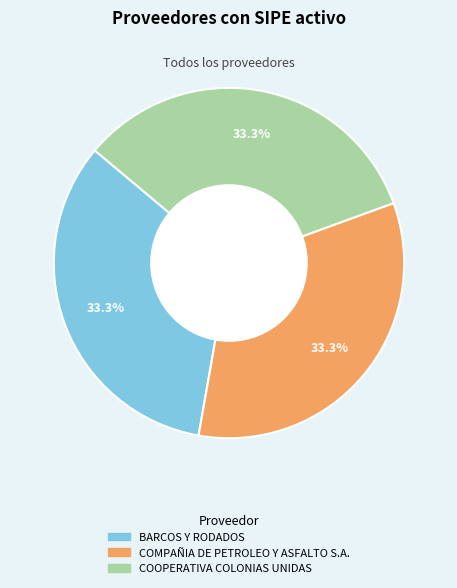

Is there a majority slice in this chart?

No